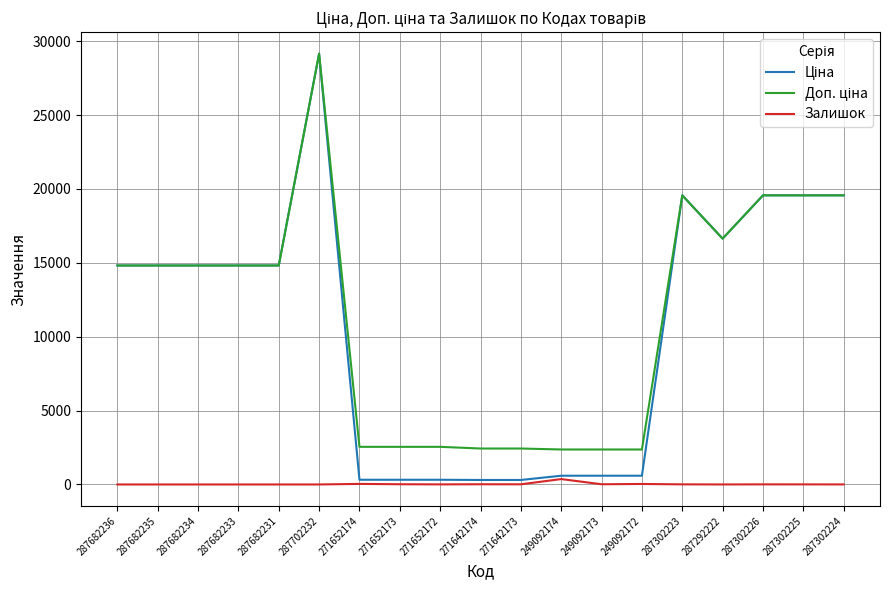

At which category does the chart reach its peak across all series?

287702232